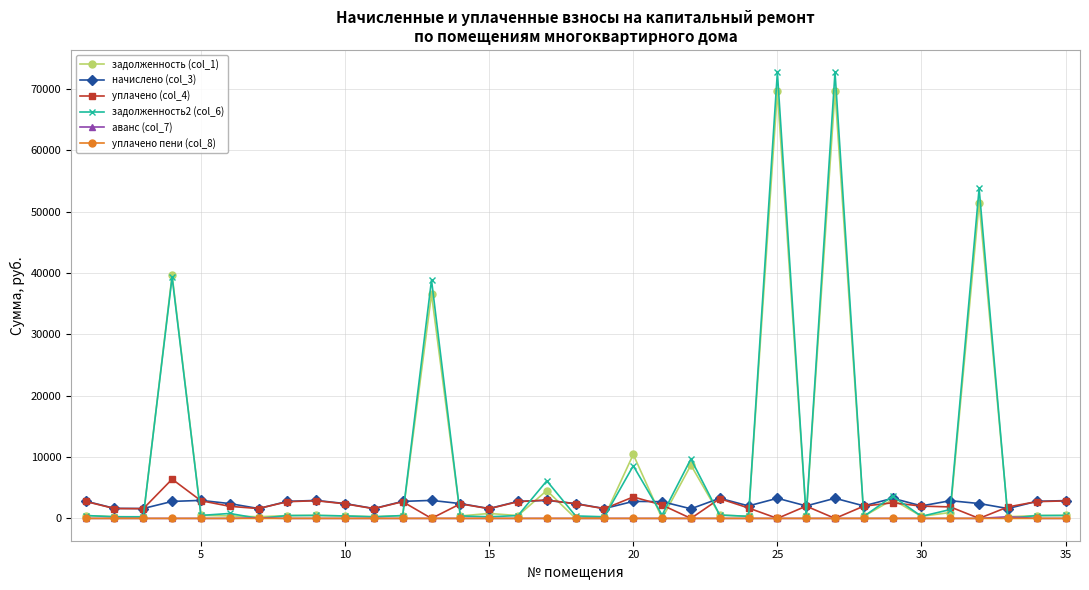

Which series has the largest range (max minus min)?

задолженность2 (col_6)